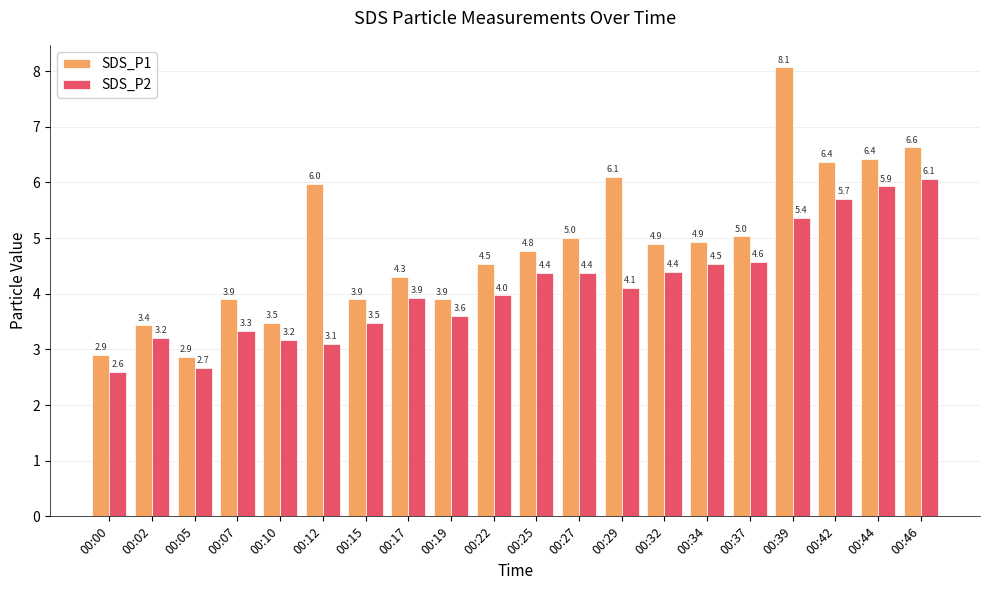

At 00:32, list the series in order from smallest to largest.

SDS_P2, SDS_P1